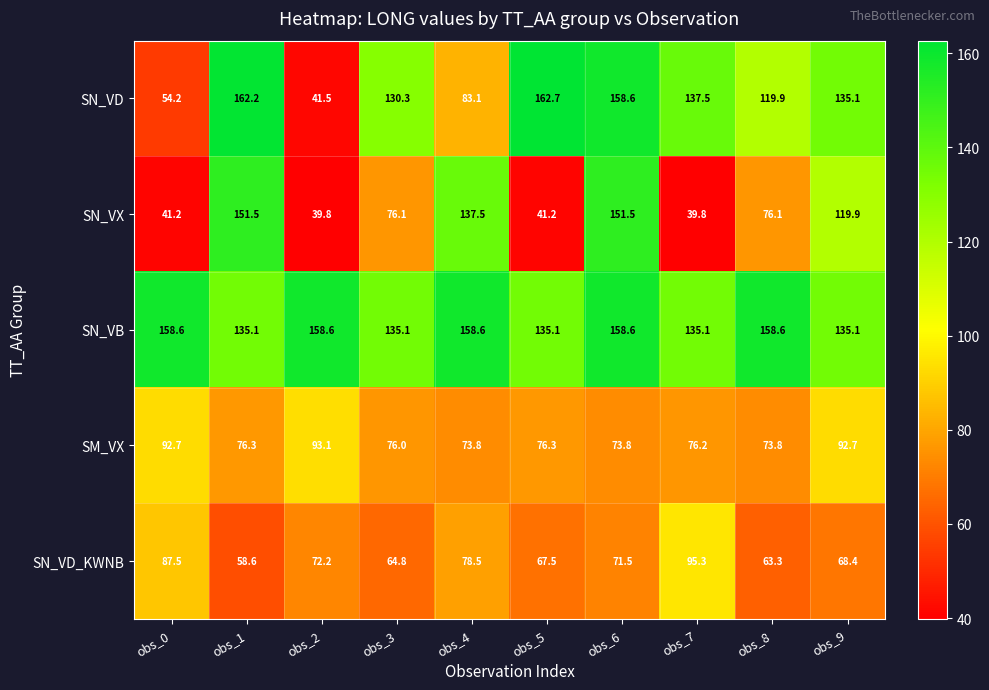

What is the difference between the maximum and second lowest values in the SM_VX series?

19.3